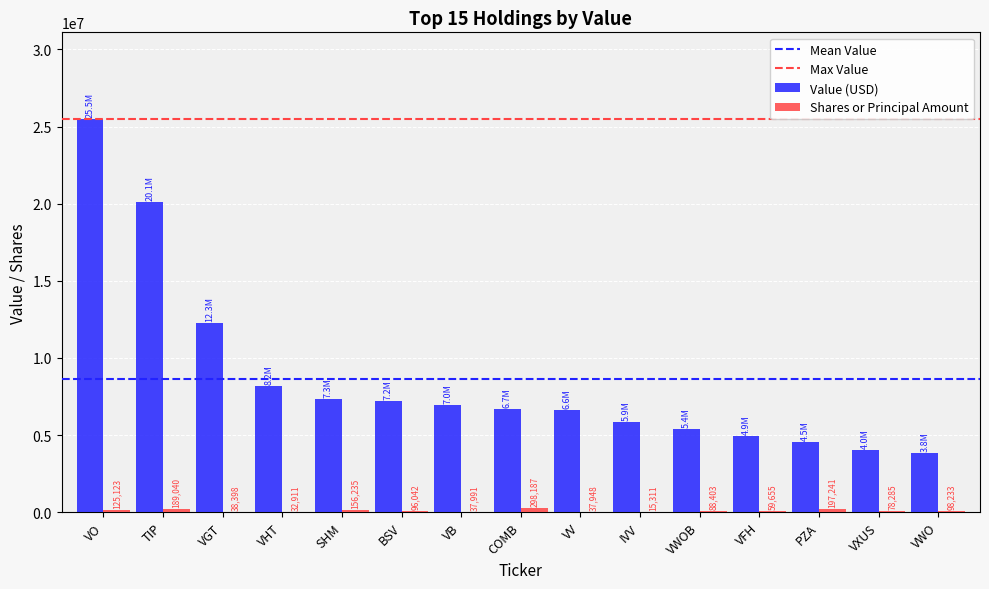

How many groups of bars are there?

15